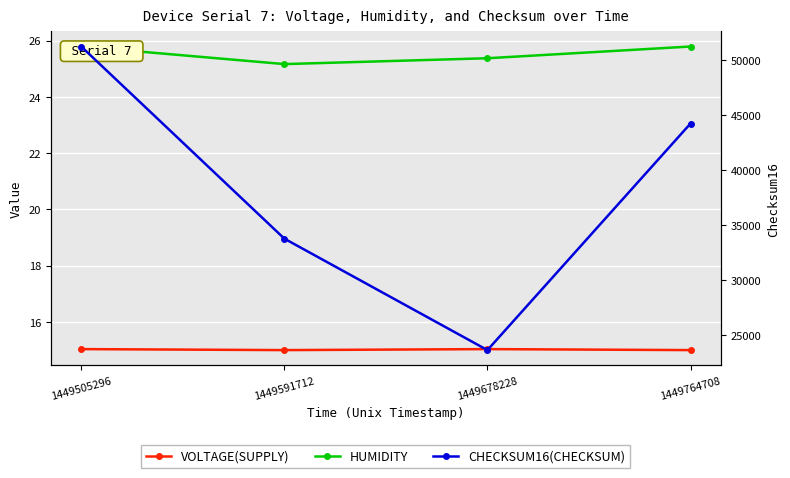

Count the number of data series in this chart.

3